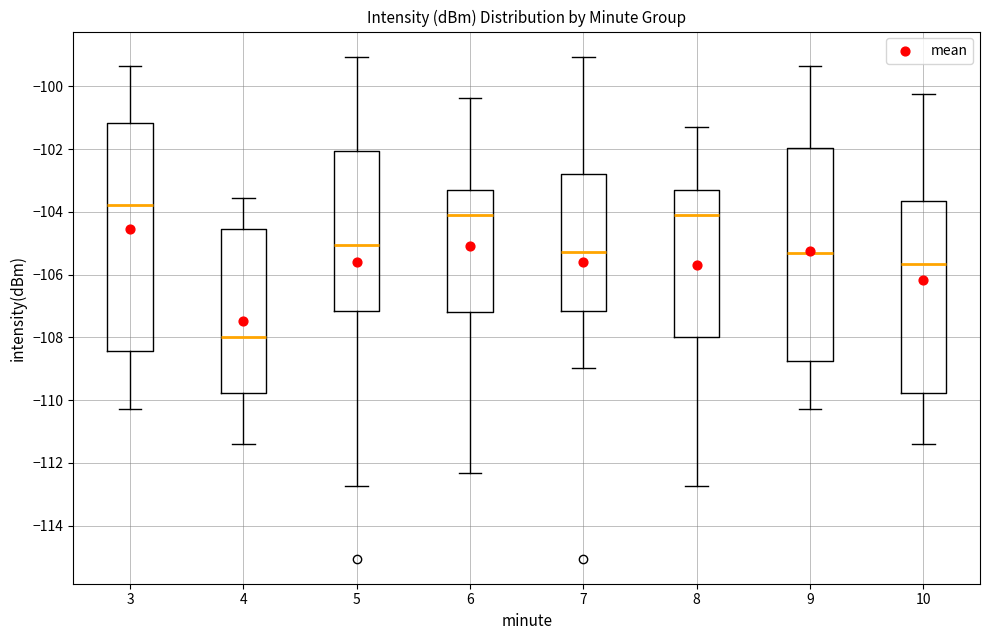

Which box's median line is the lowest?

4